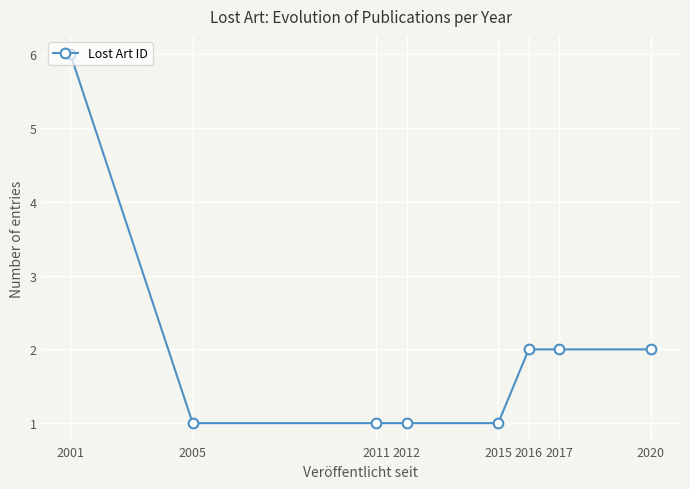

How many distinct data groups are displayed?

1